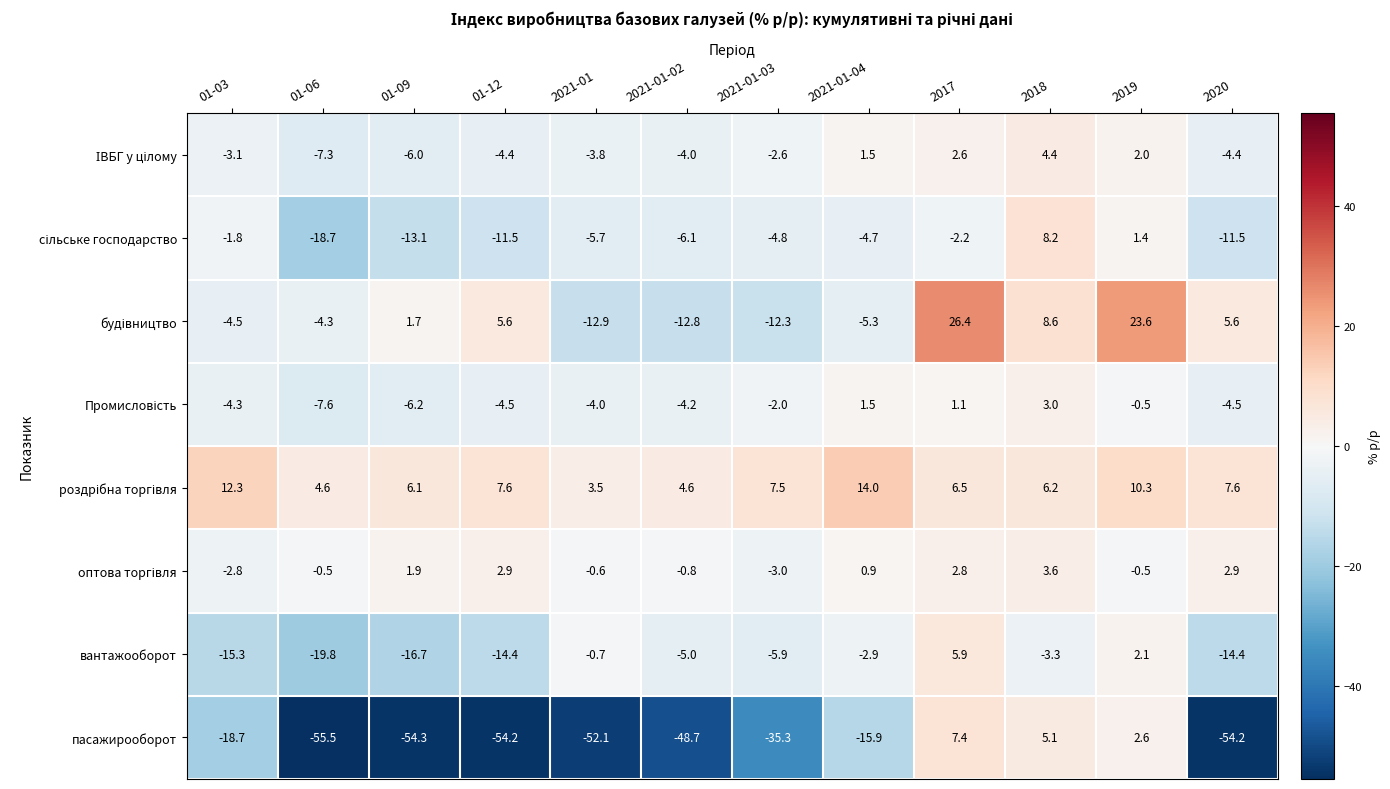

What is the total value across all series at 2019?

41.0